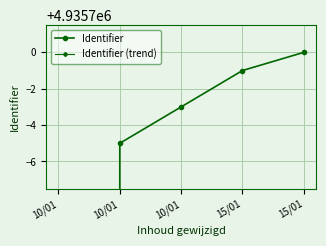

How many data points in Identifier (trend) are less than 4935203?

2